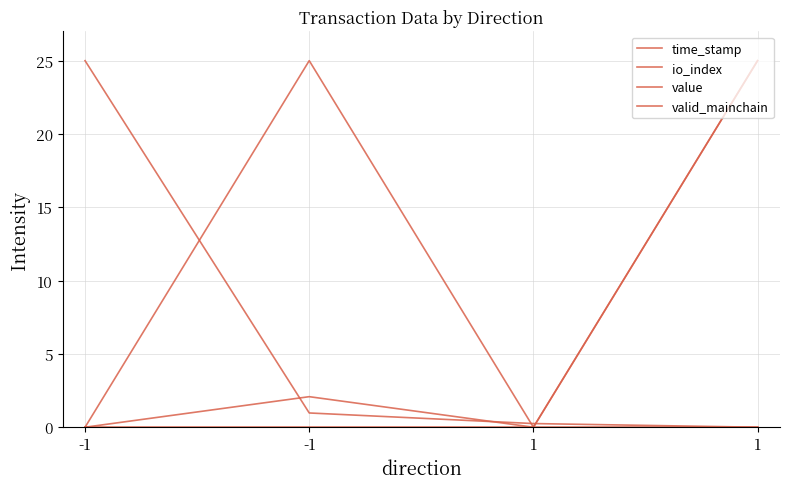

The io_index series shows 40.2 at 1. True or false?

False